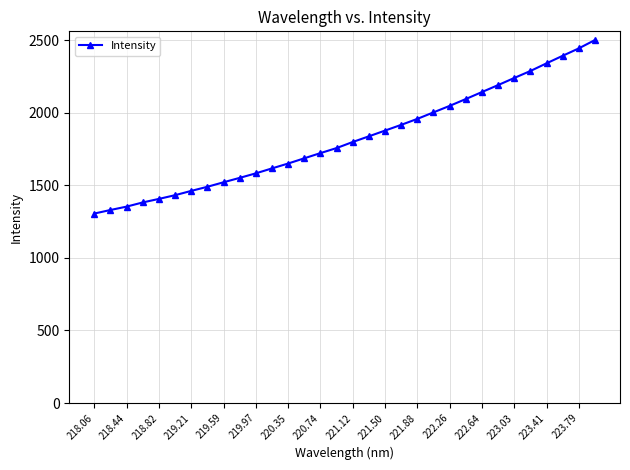

What is the smallest value displayed?

1305.0